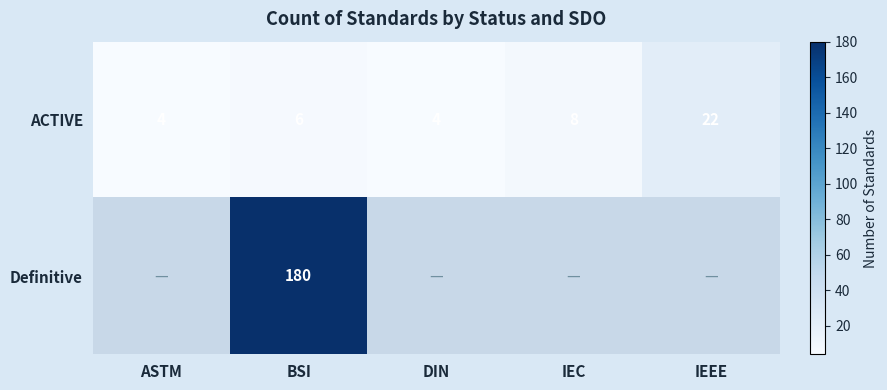

What is the maximum value for ACTIVE?

22